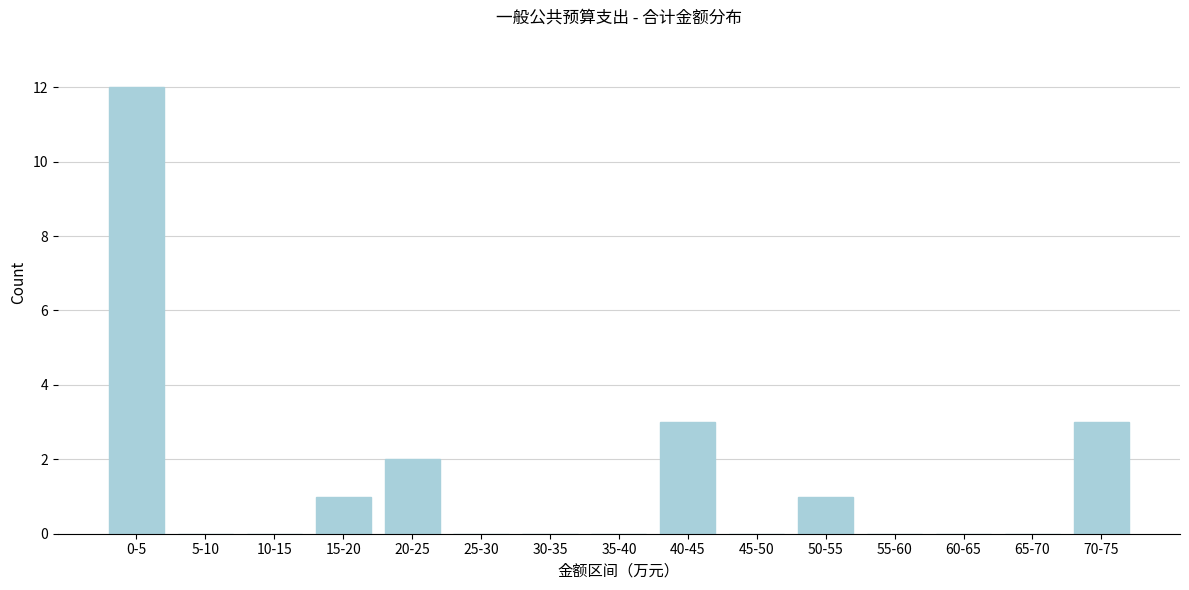

Reading left to right, transcribe all the data shown in this chart.

0-5=12	5-10=0	10-15=0	15-20=1	20-25=2	25-30=0	30-35=0	35-40=0	40-45=3	45-50=0	50-55=1	55-60=0	60-65=0	65-70=0	70-75=3